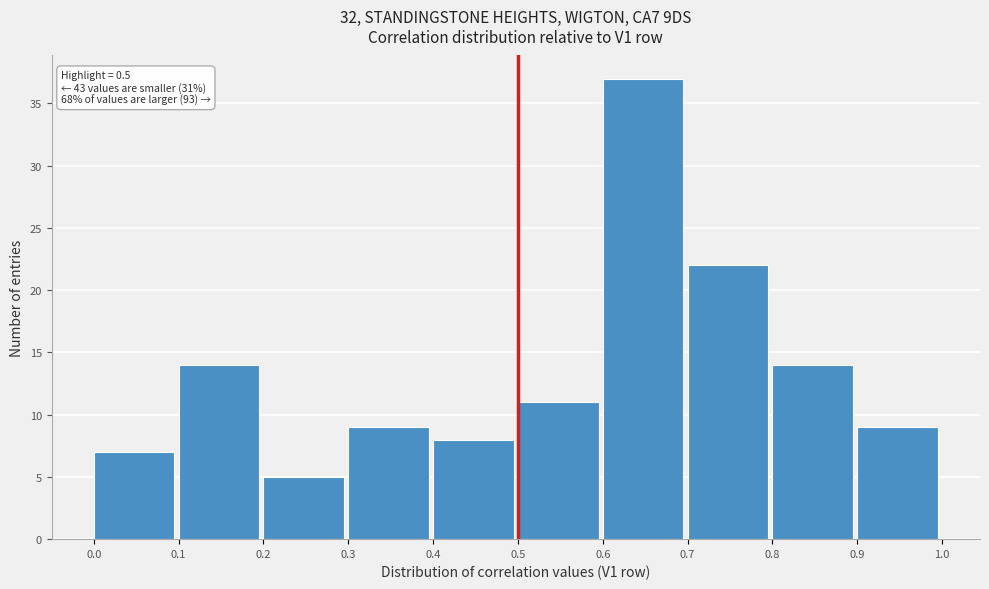

Over which range of the x-axis is the bar tallest?

0.6 to 0.7